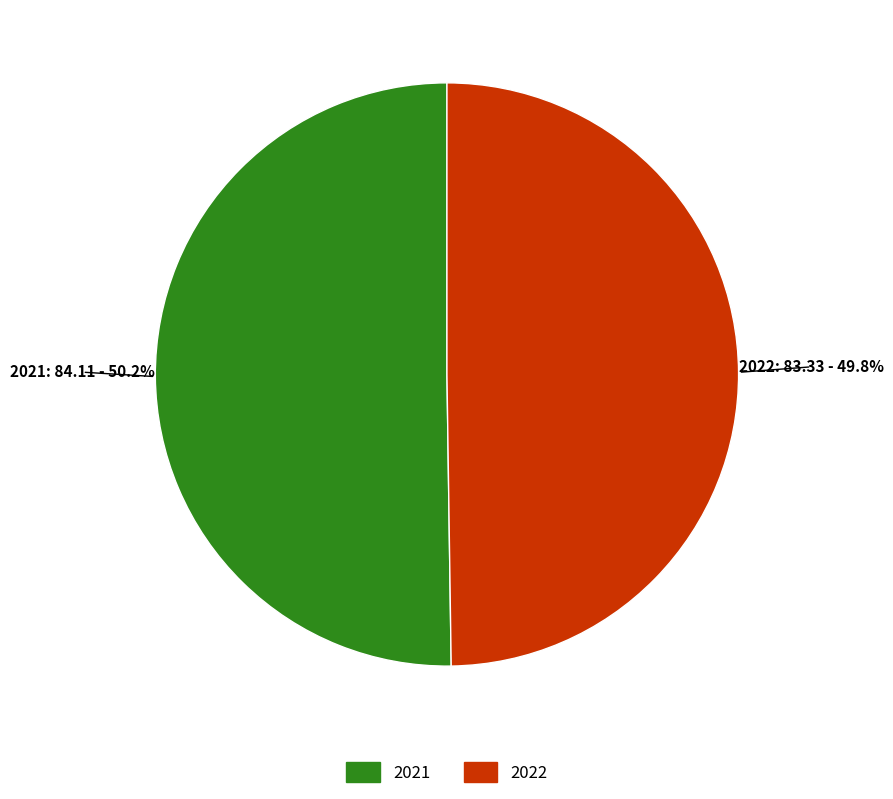

What is the ratio of the value at 2022 to the value at 2021?

1.0